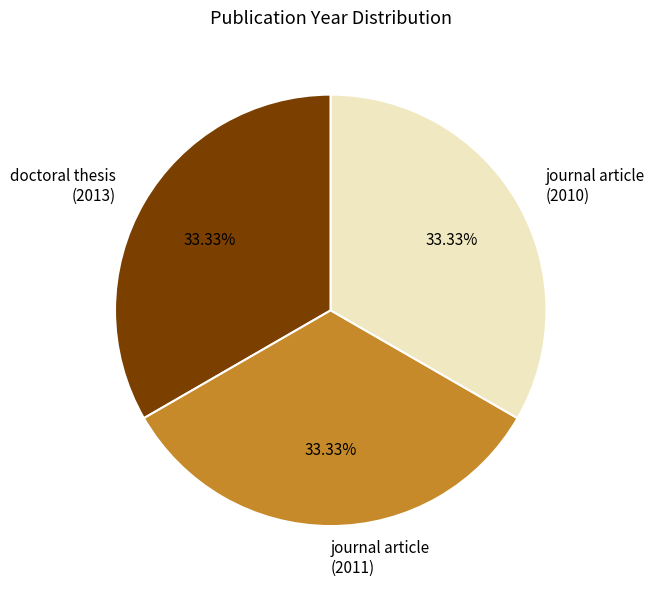

Approximately how many times larger is the value at journal article (2010) compared to doctoral thesis (2013)?

1.0